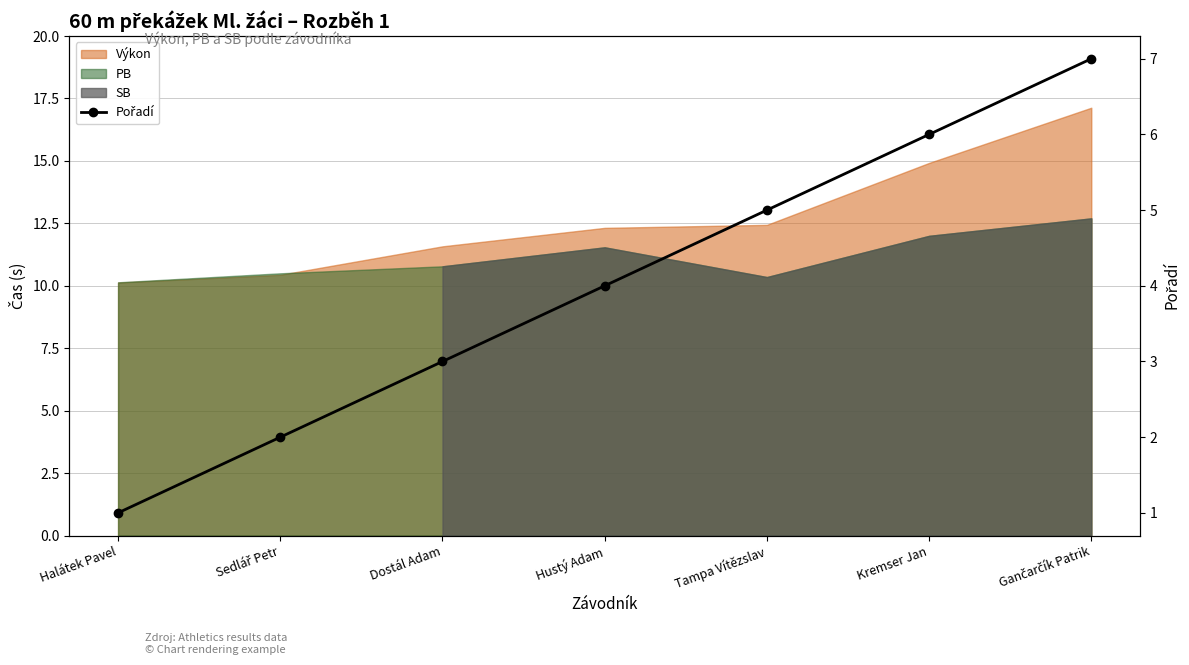

List the labels in order of value, largest first.

Gančarčík Patrik, Kremser Jan, Tampa Vítězslav, Hustý Adam, Dostál Adam, Sedlář Petr, Halátek Pavel